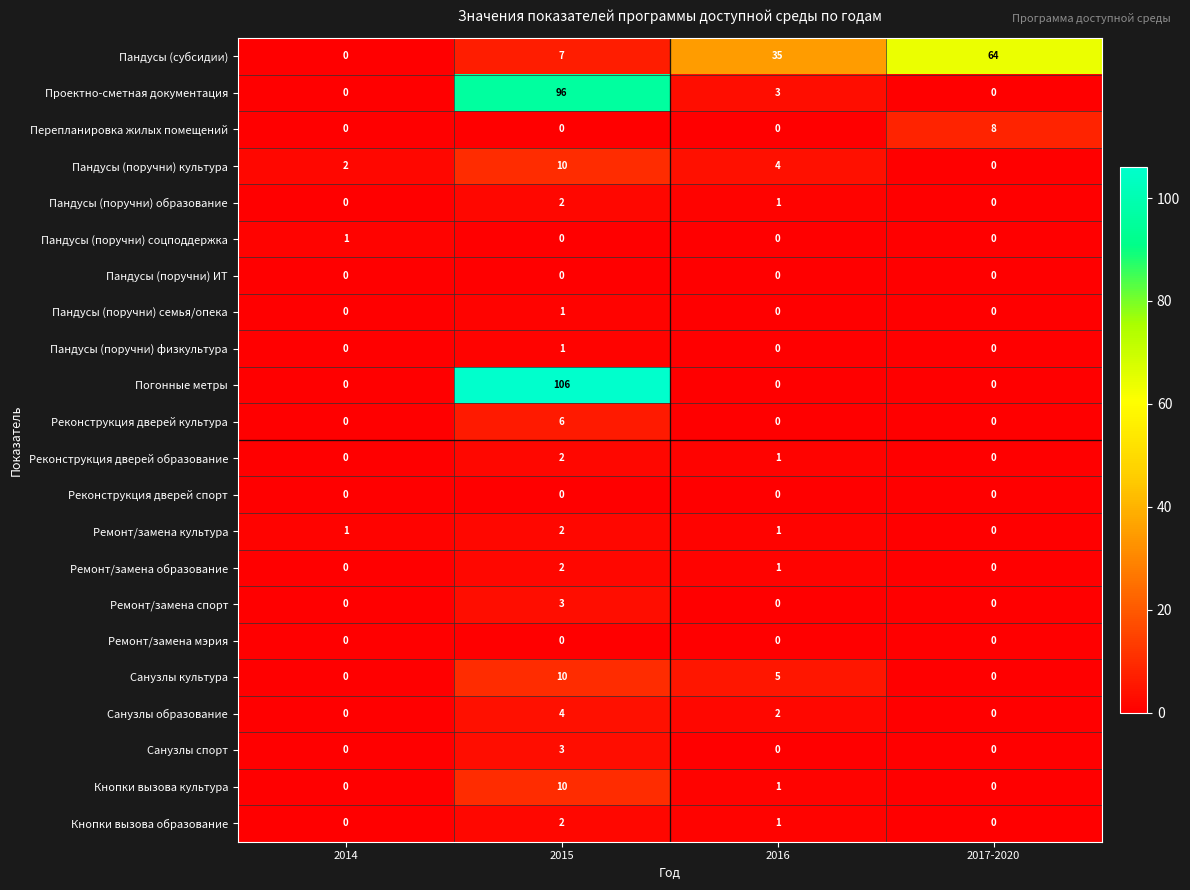

True or false: Перепланировка жилых помещений has a value of 3 at 2016.

False